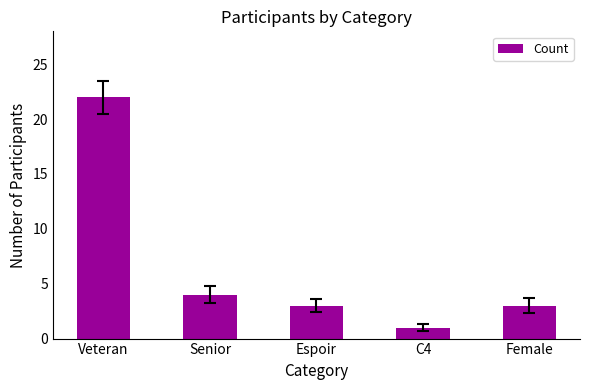

What position from the right is Espoir?

3